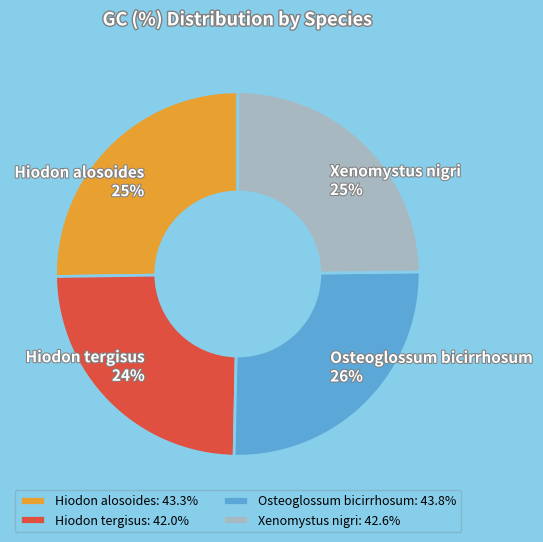

To the nearest percent, what is the difference between the Osteoglossum bicirrhosum and Xenomystus nigri slice percentages?

1%